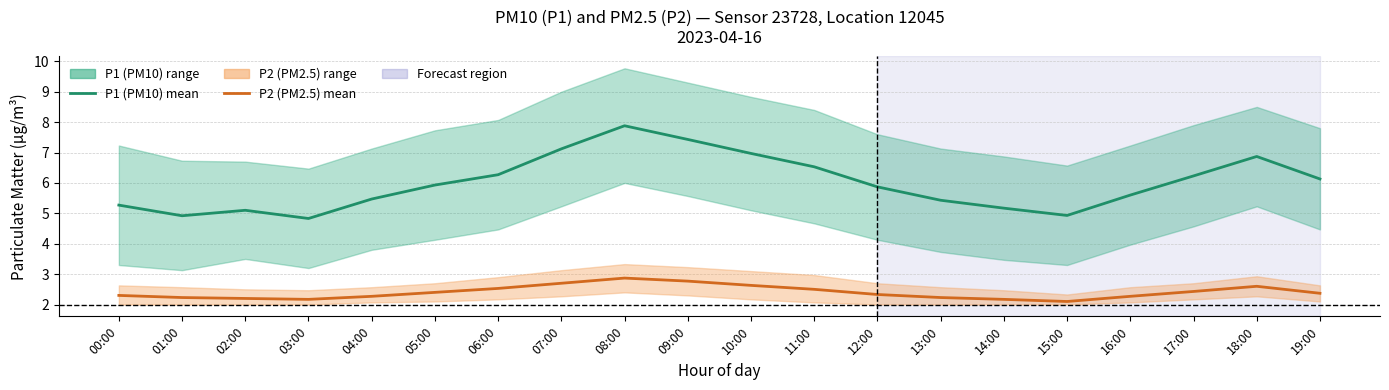

Rank the series at 12:00 from lowest to highest value.

P2 (PM2.5) mean, P1 (PM10) mean